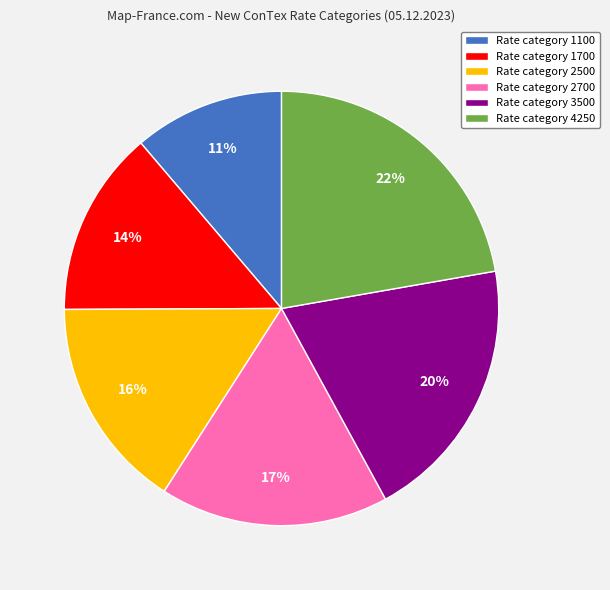

Is it true that Rate category 2700 is 17% of the pie?

True